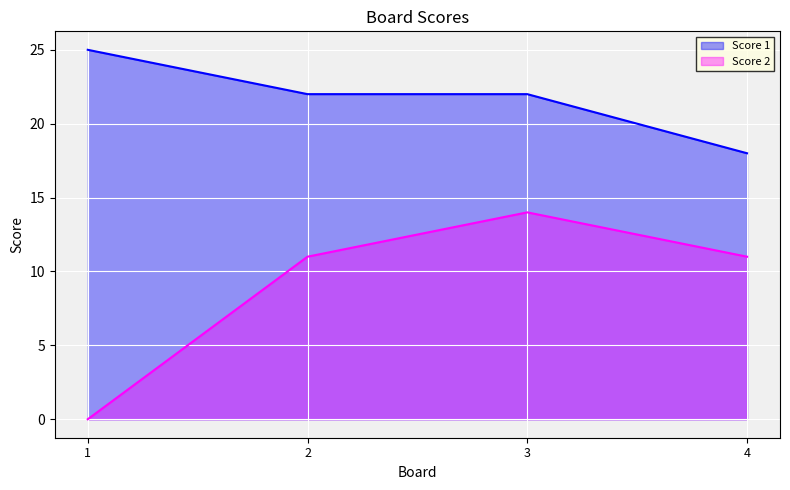

Which series has the largest range (max minus min)?

Score 2